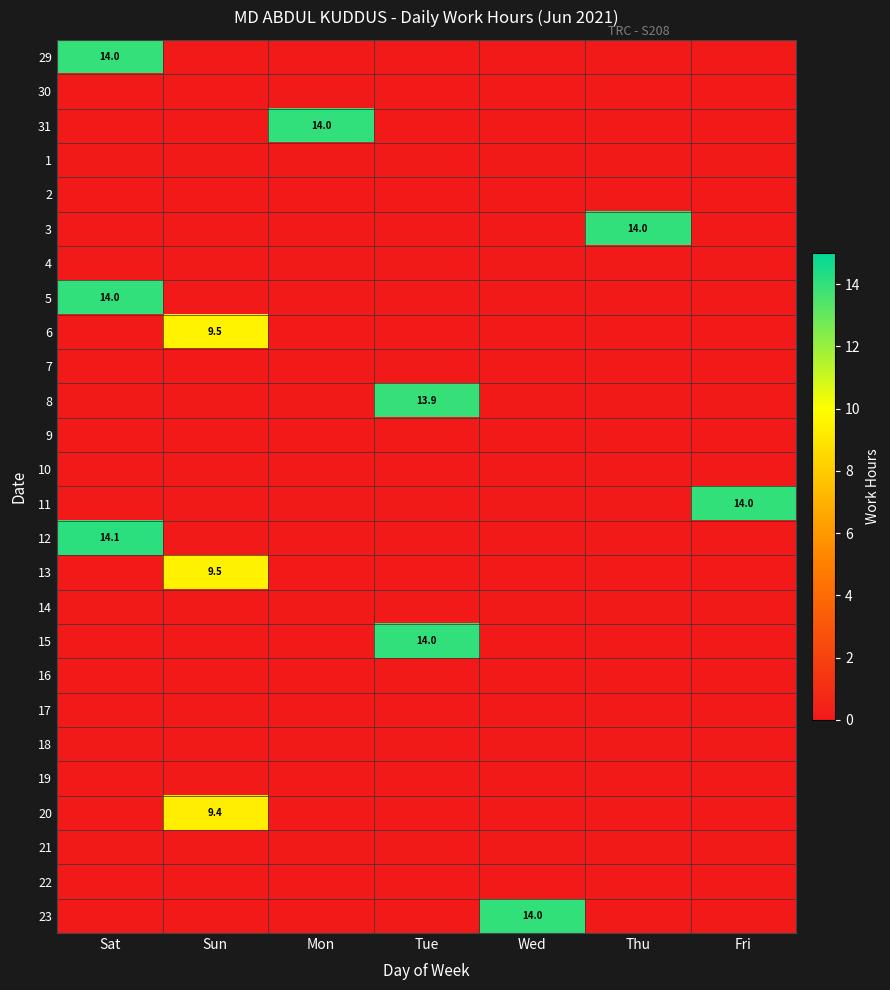

Is the value of 22 at Wed greater than the value of 15 at Wed?

No